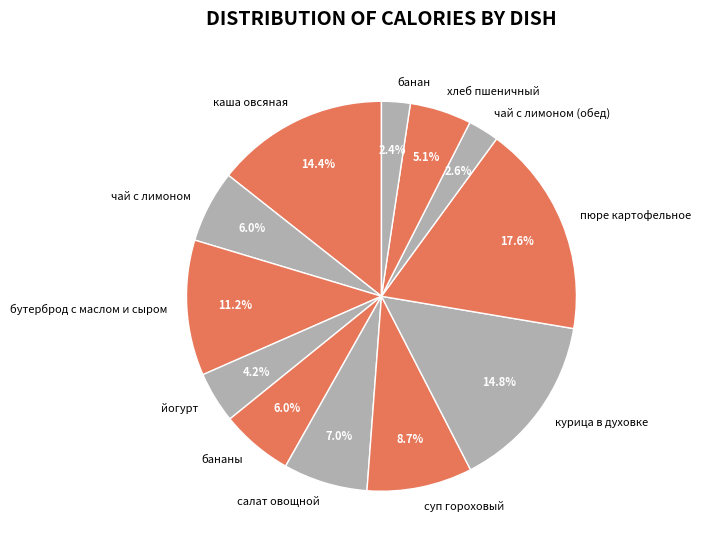

Do пюре картофельное and каша овсяная together represent more than half of the pie?

No